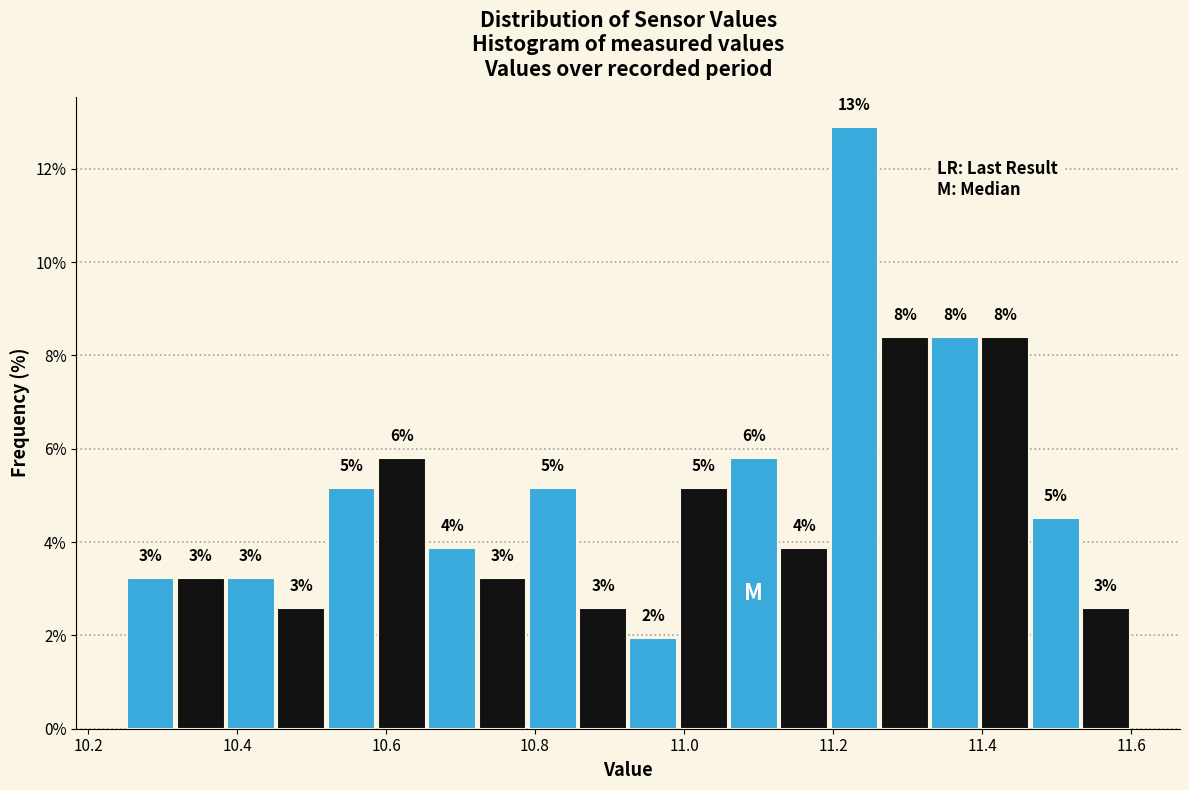

Read against the x-axis, roughly where is the centre of the tallest bar?

11.22